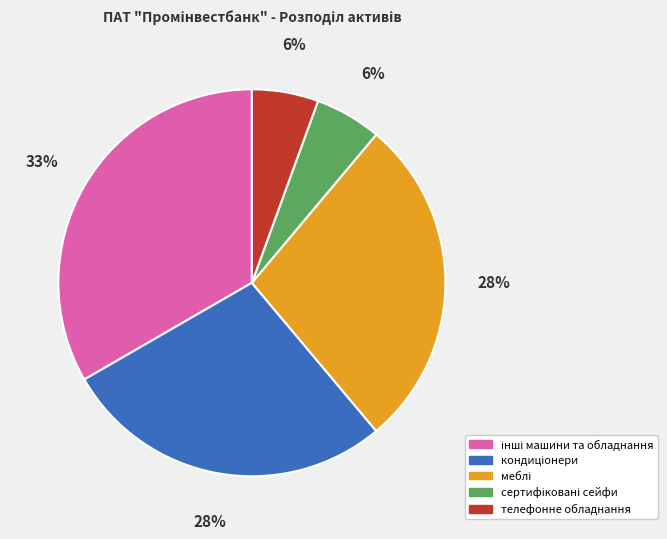

Is there a majority slice in this chart?

No